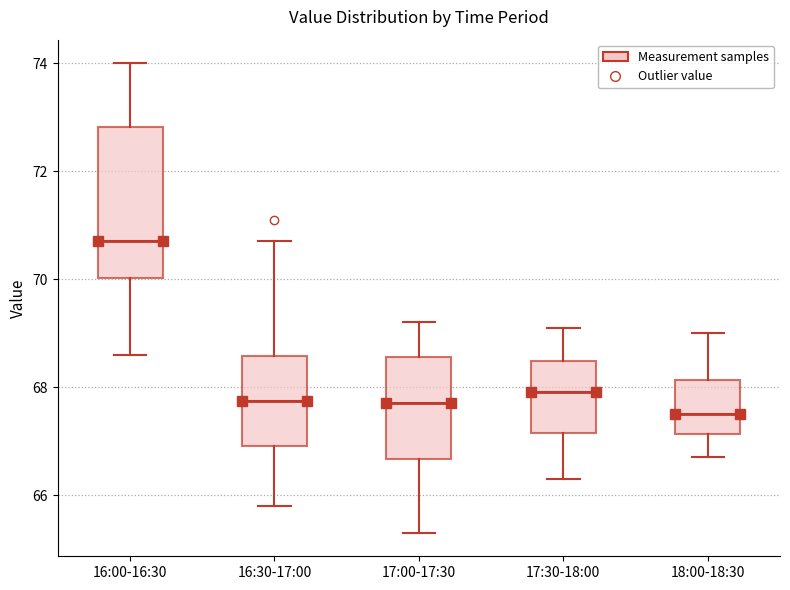

Reading left to right, read every box against the y-axis: the position of its median line, the range the box covers, and the ends of its whiskers. The values are not printed on the chart, so give them approximately, as read against the axis.

16:00-16:30: median 70.8, box 70.0 to 72.8, whiskers 68.6 to 74.0
16:30-17:00: median 67.8, box 67.0 to 68.6, whiskers 65.8 to 70.8
17:00-17:30: median 67.8, box 66.6 to 68.6, whiskers 65.4 to 69.2
17:30-18:00: median 68.0, box 67.2 to 68.4, whiskers 66.4 to 69.2
18:00-18:30: median 67.6, box 67.2 to 68.2, whiskers 66.8 to 69.0